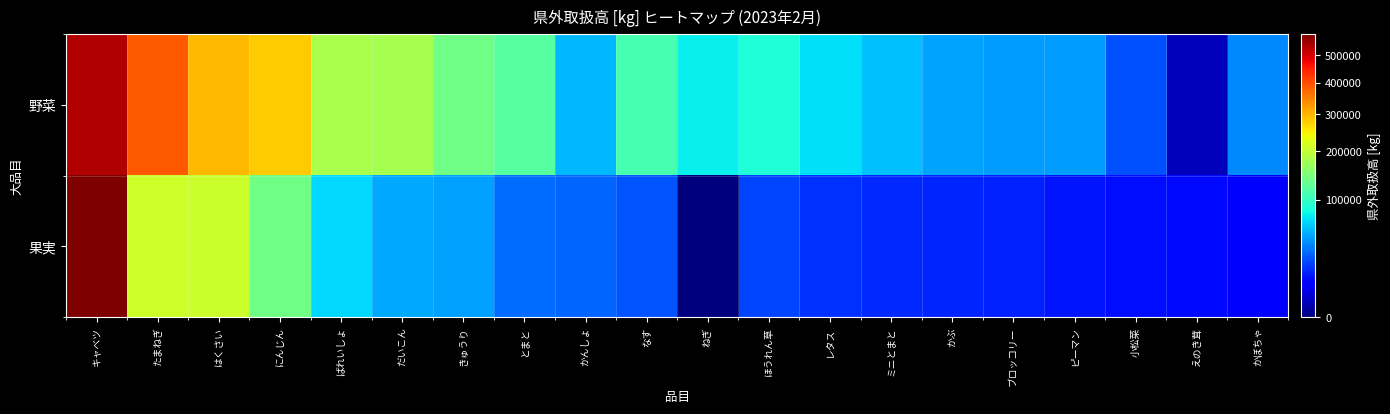

Reading right to left, what are all the values shown in this chart?

野菜: かぼちゃ=39322	えのき茸=1560	小松菜=24192	ピーマン=45181	ブロッコリー=46117	かぶ=47737	ミニとまと=58250	レタス=70056	ほうれん草=88056	ねぎ=76520	なす=109979	かんしょ=55245	とまと=120926	きゅうり=139125	だいこん=177449	ばれいしょ=181980	にんじん=279354	はくさい=298160	たまねぎ=388925	キャベツ=532770
果実: かぼちゃ=7568	えのき茸=10655	小松菜=10997	ピーマン=12848	ブロッコリー=14806	かぶ=15260	ミニとまと=16403	レタス=17558	ほうれん草=22176	ねぎ=0	なす=25822	かんしょ=29860	とまと=31892	きゅうり=46690	だいこん=48880	ばれいしょ=65987	にんじん=137842	はくさい=206676	たまねぎ=210365	キャベツ=584205